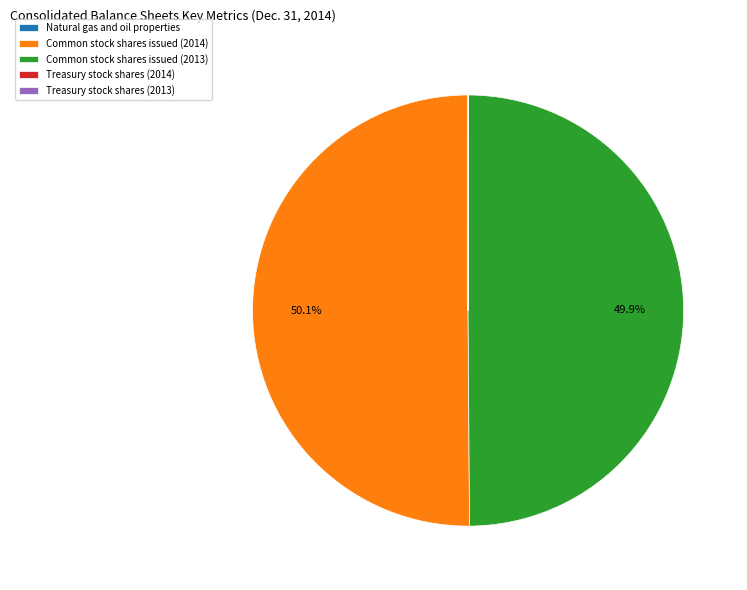

How many segments does this pie chart have?

5